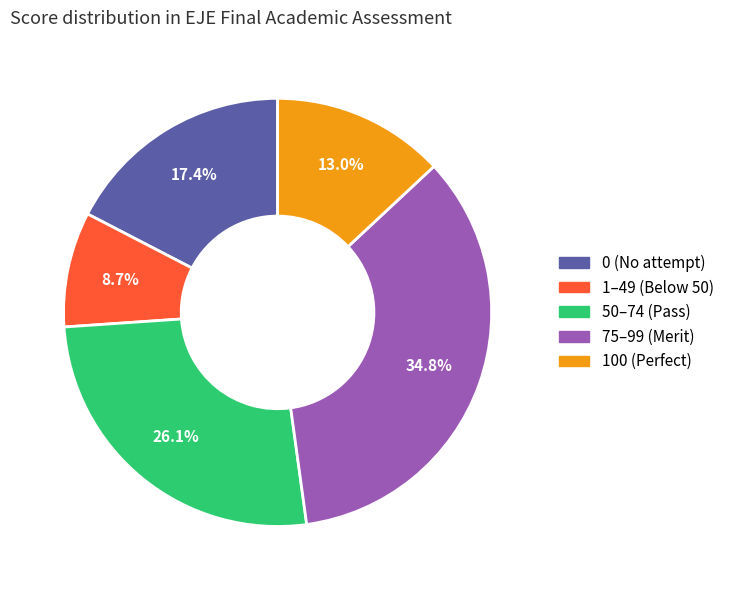

How many slices are in this pie chart?

5